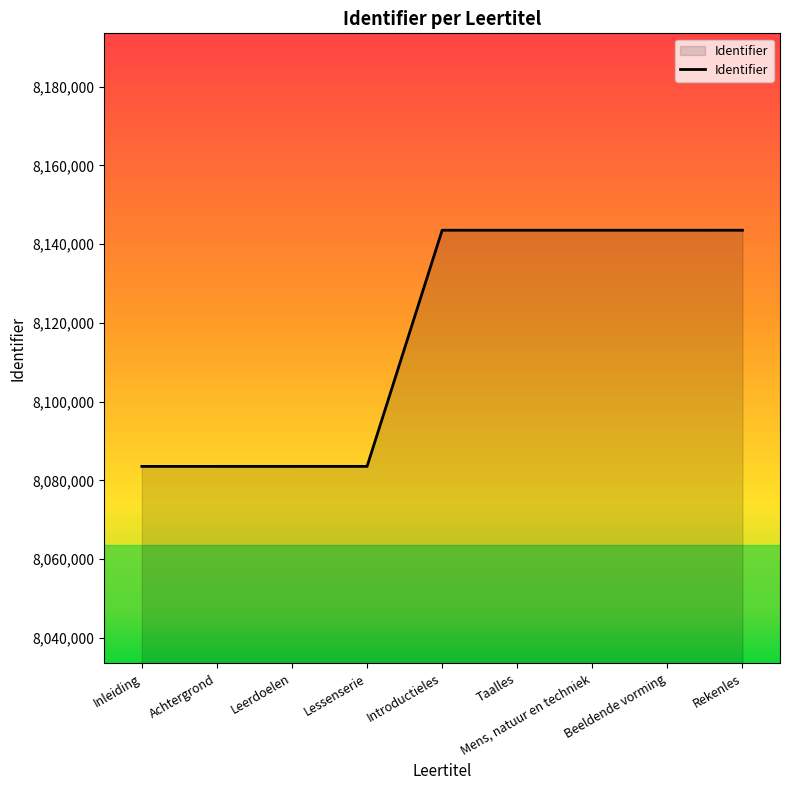

What is the difference between the maximum and minimum values?

59975